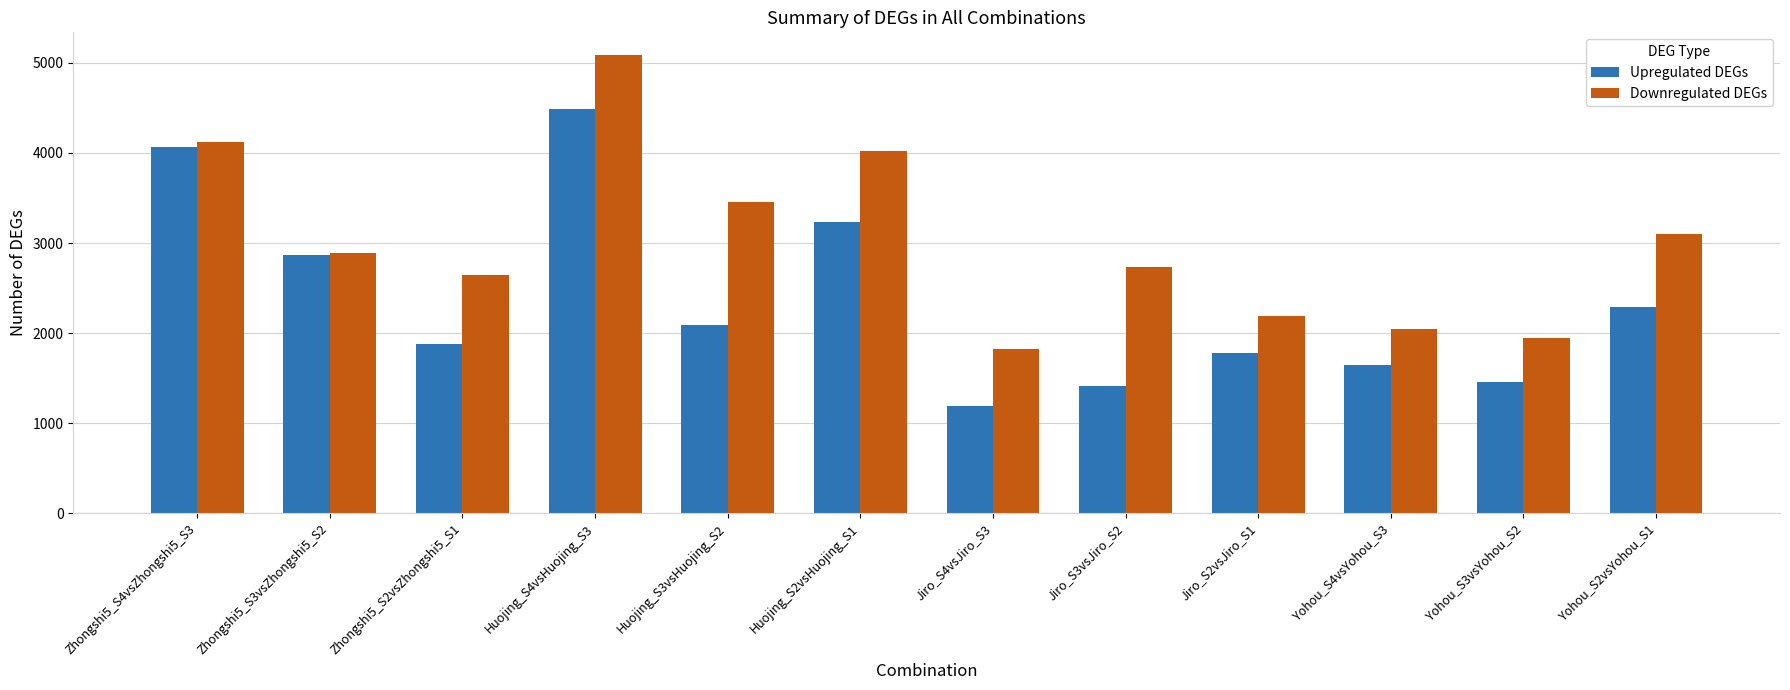

At which label does Downregulated DEGs first exceed 2893?

Zhongshi5_S4vsZhongshi5_S3